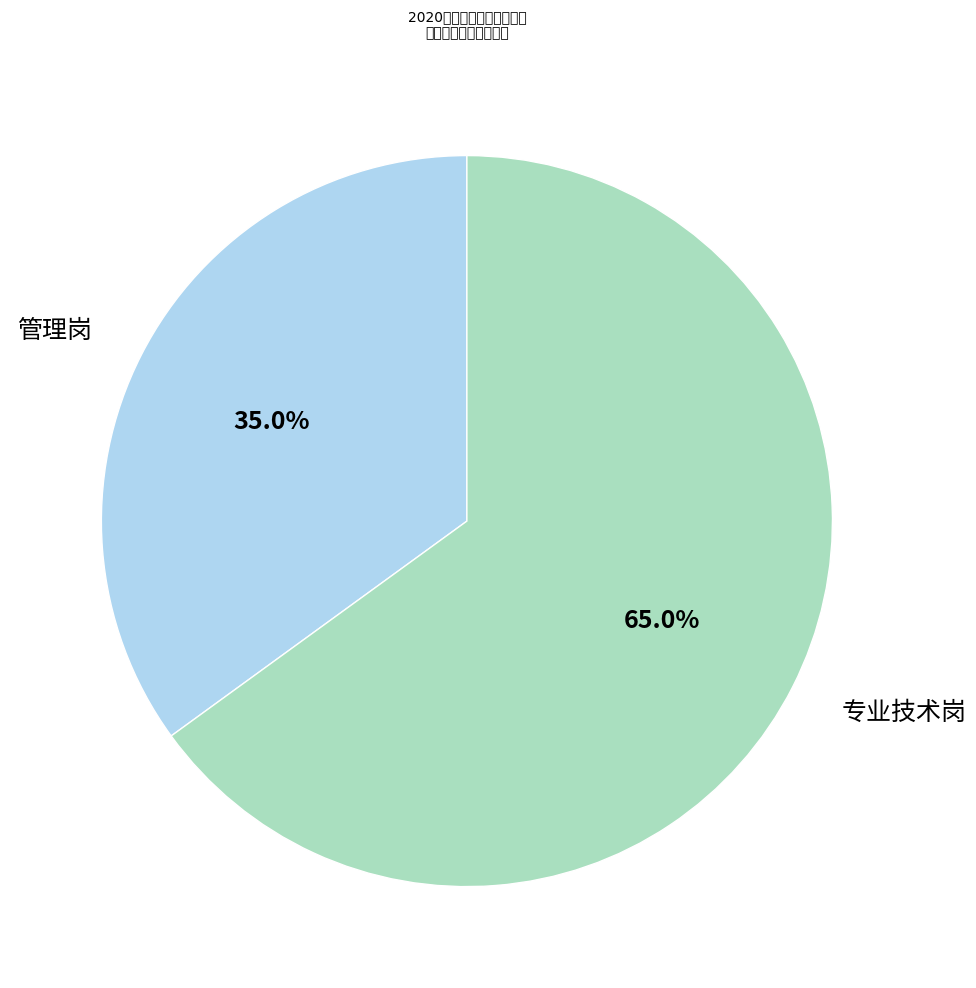

How many segments does this pie chart have?

2